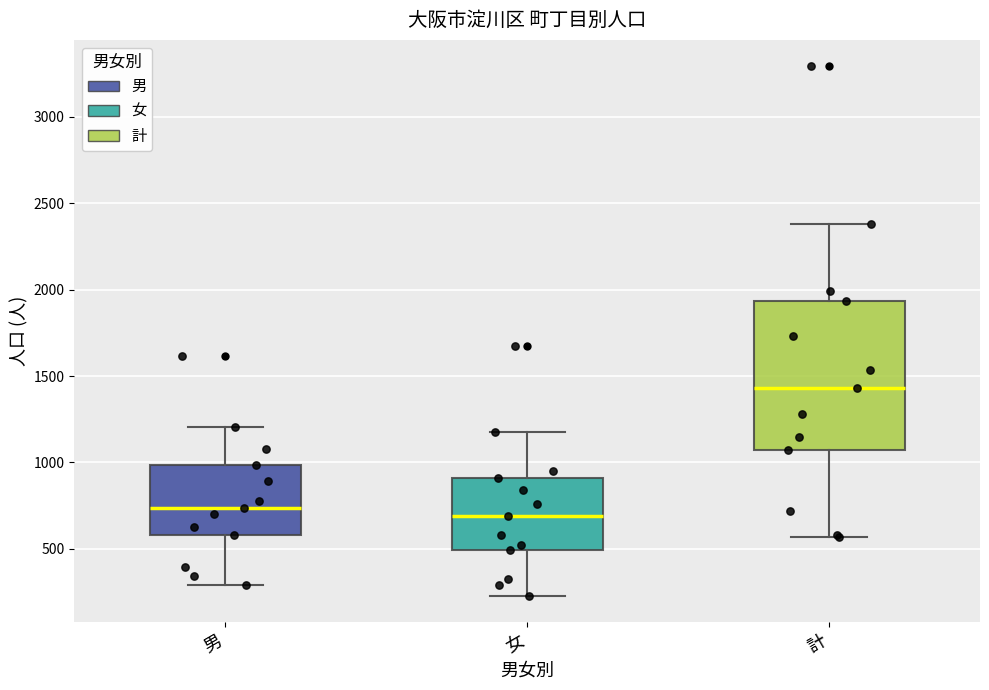

Which box is the tallest, from its lower edge to its upper edge?

計